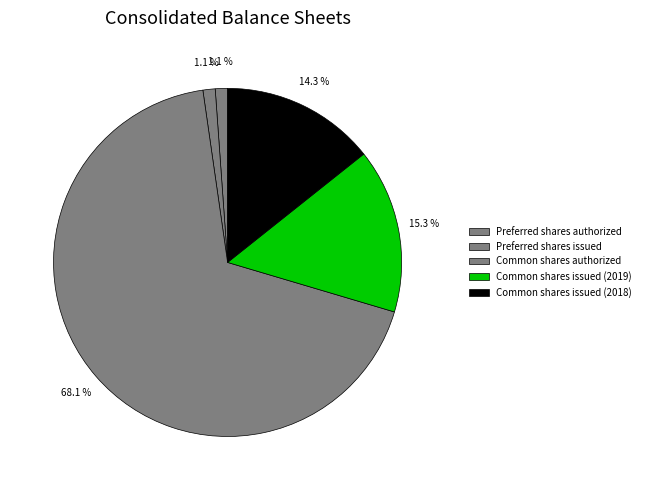

What percentage is NOT represented by Preferred shares authorized?

98.9%